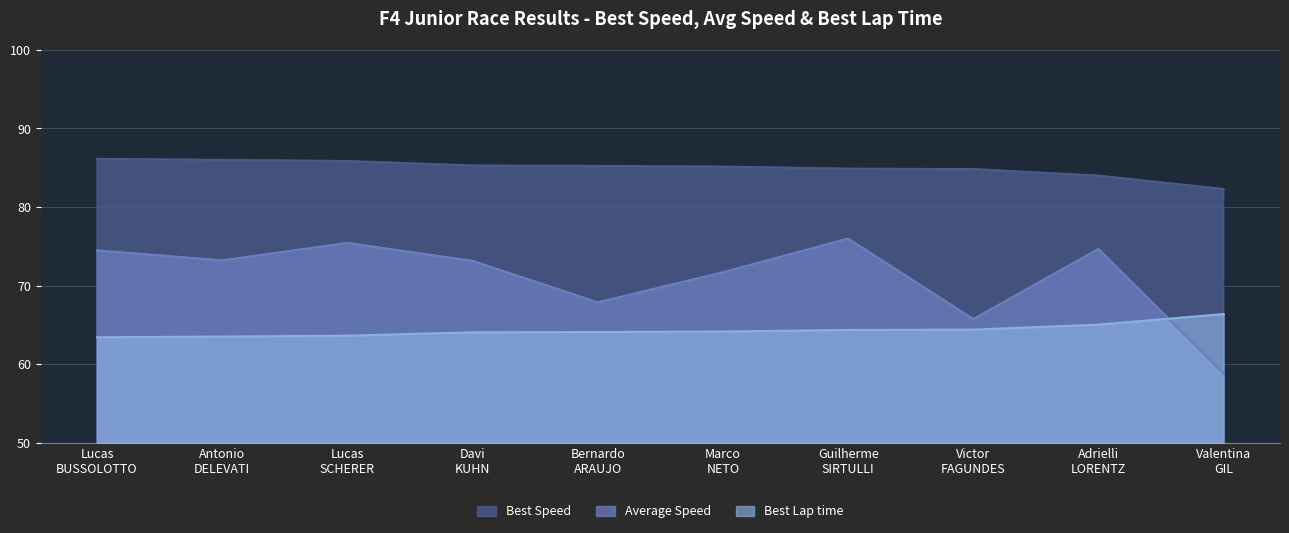

What is the average value of the Best Lap time series?

64.3